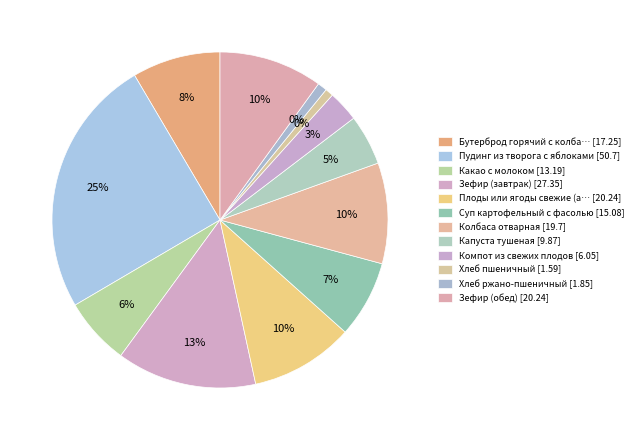

Combined, what portion of the pie is Плоды или ягоды свежие (апельсин) and Какао с молоком?

16.5%